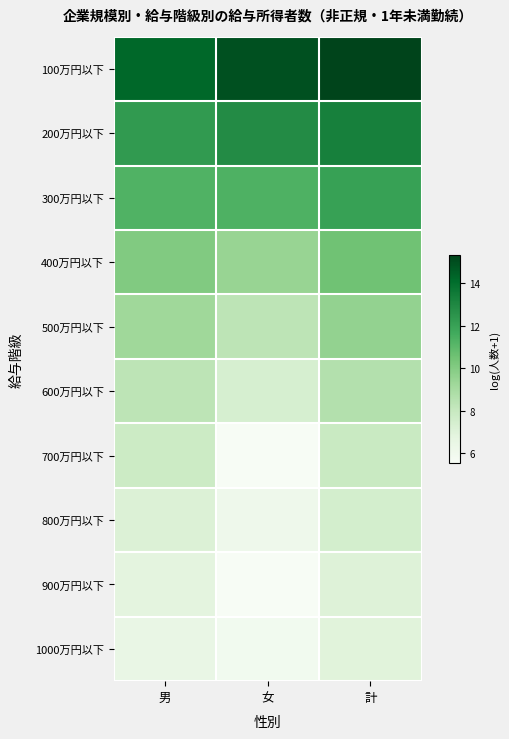

What is the total value across all series at 男?

93.8